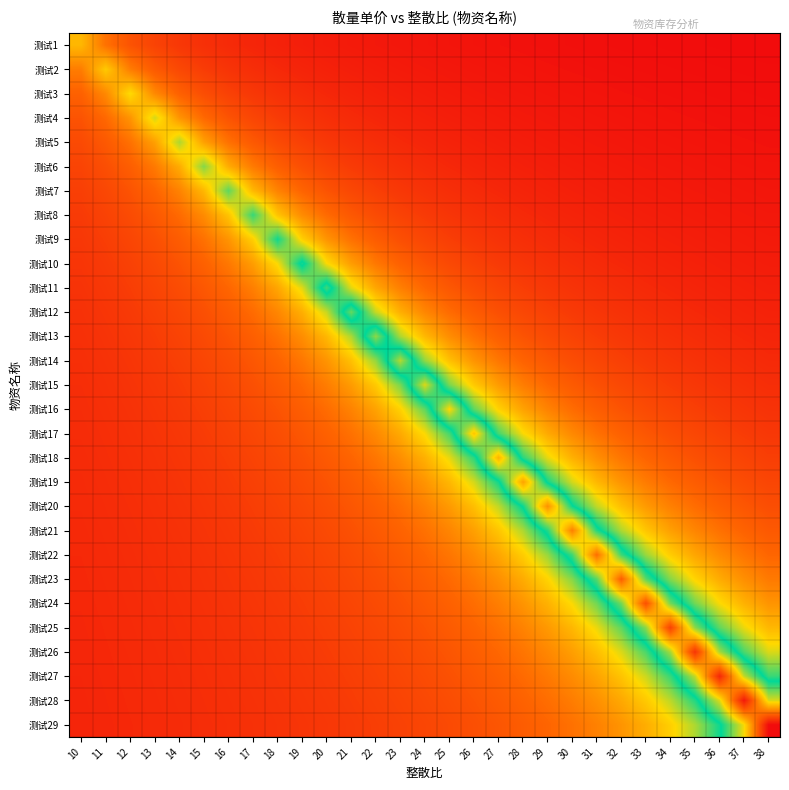

Count the number of categories in the chart.

29